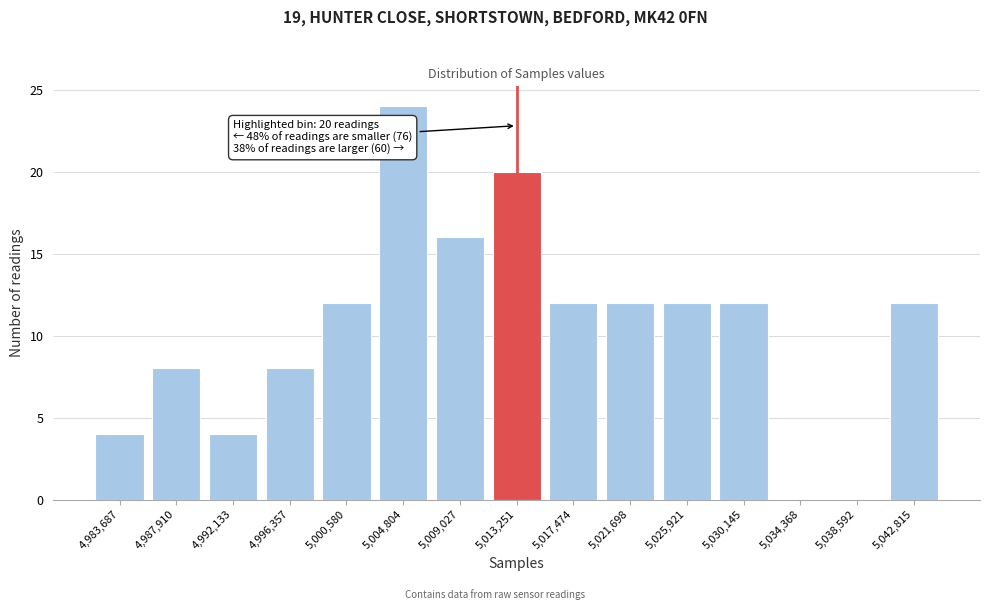

Reading left to right, what are all the values shown in this chart?

4,983,687=4	4,987,910=8	4,992,133=4	4,996,357=8	5,000,580=12	5,004,804=24	5,009,027=16	5,013,251=20	5,017,474=12	5,021,698=12	5,025,921=12	5,030,145=12	5,034,368=0	5,038,592=0	5,042,815=12